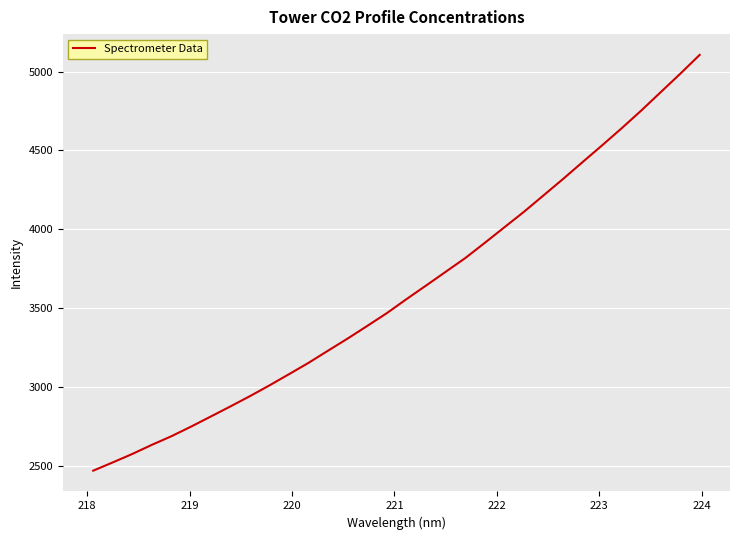

What is the greatest value displayed?

5105.7